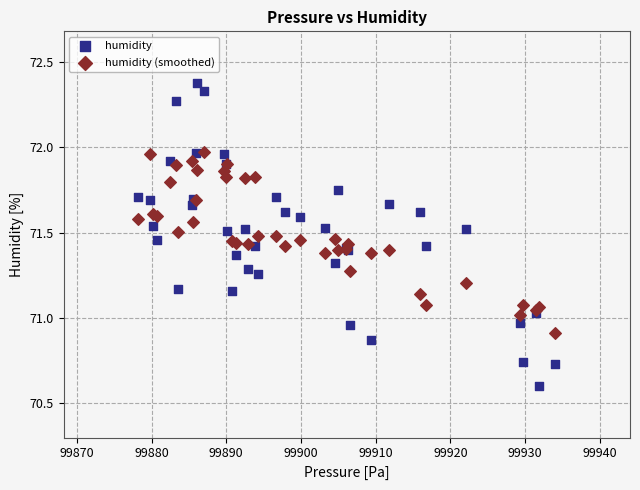

Which series has the widest spread of Y values?

humidity